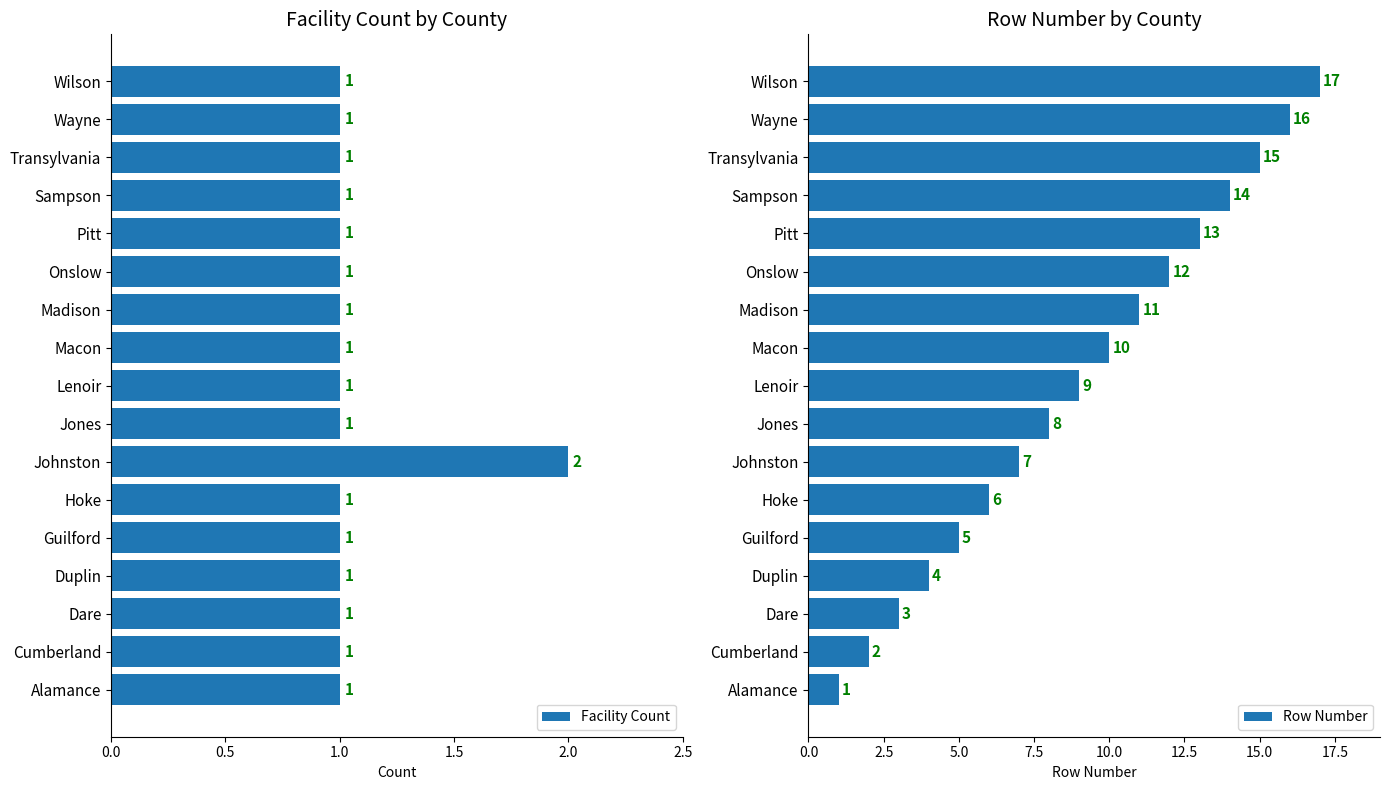

Reading left to right, list all the values displayed in this chart.

Facility Count: 1	1	1	1	1	1	2	1	1	1	1	1	1	1	1	1	1
Row Number: 1	2	3	4	5	6	7	8	9	10	11	12	13	14	15	16	17